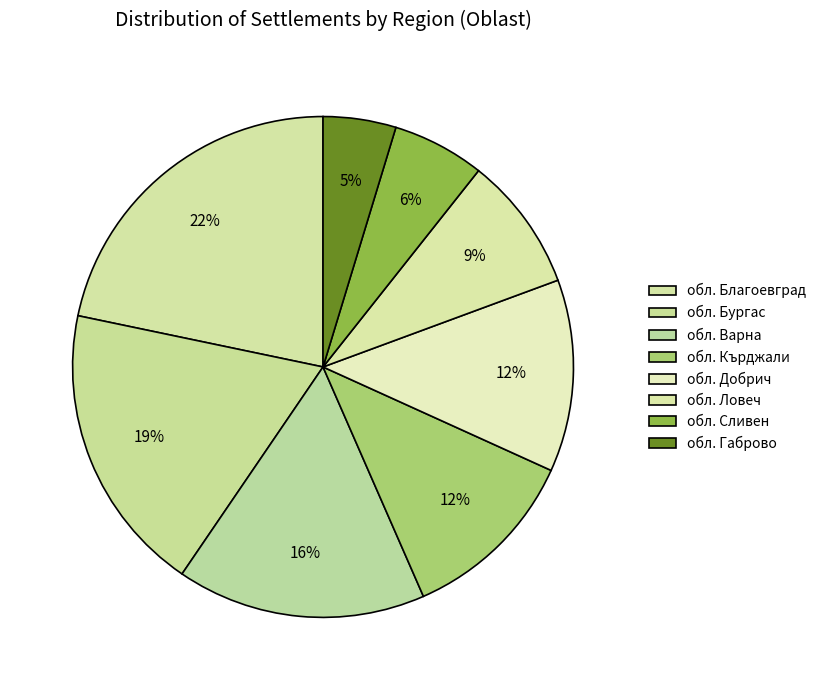

Count the number of slices in the pie.

8